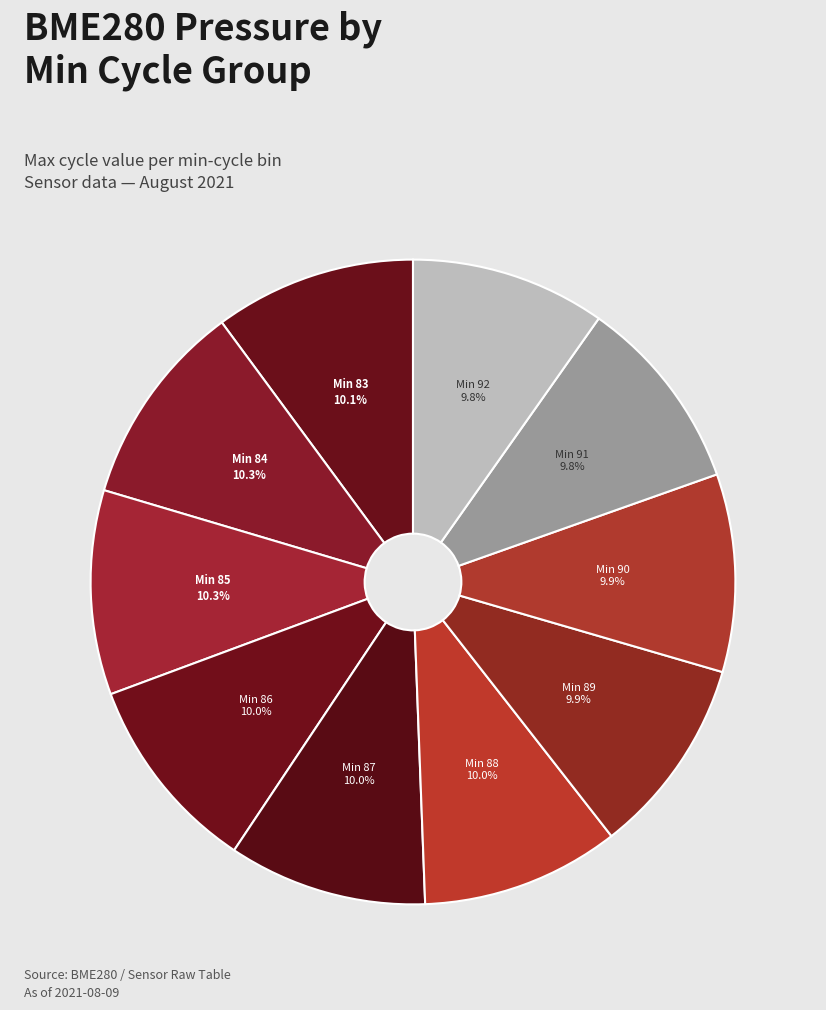

Do Min 90 and Min 84 together represent more than half of the pie?

No